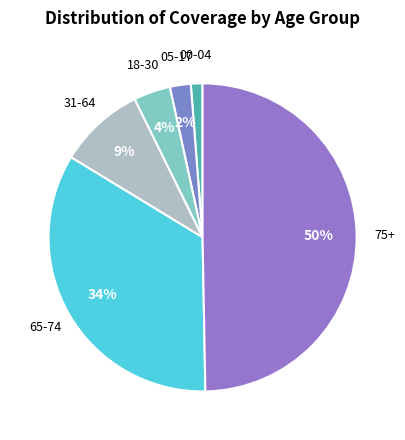

Does 18-30 account for over 50% of the chart?

No